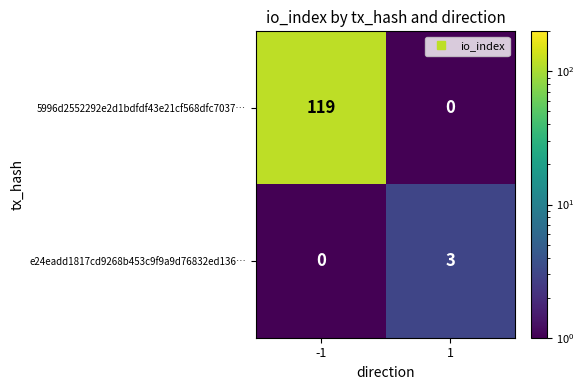

At which category does the chart reach its peak across all series?

-1